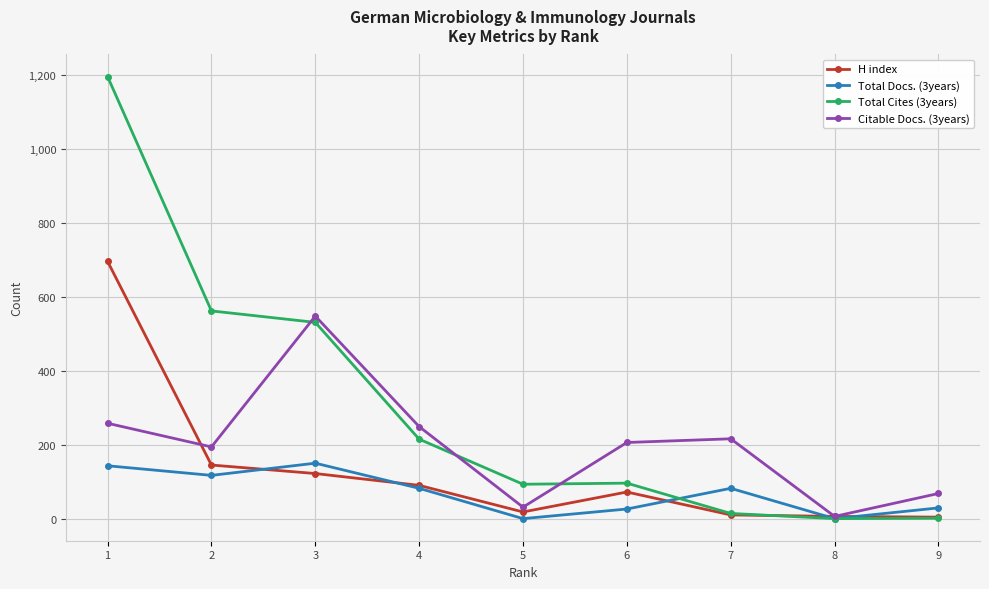

Where is the first local minimum for Total Docs. (3years)?

2